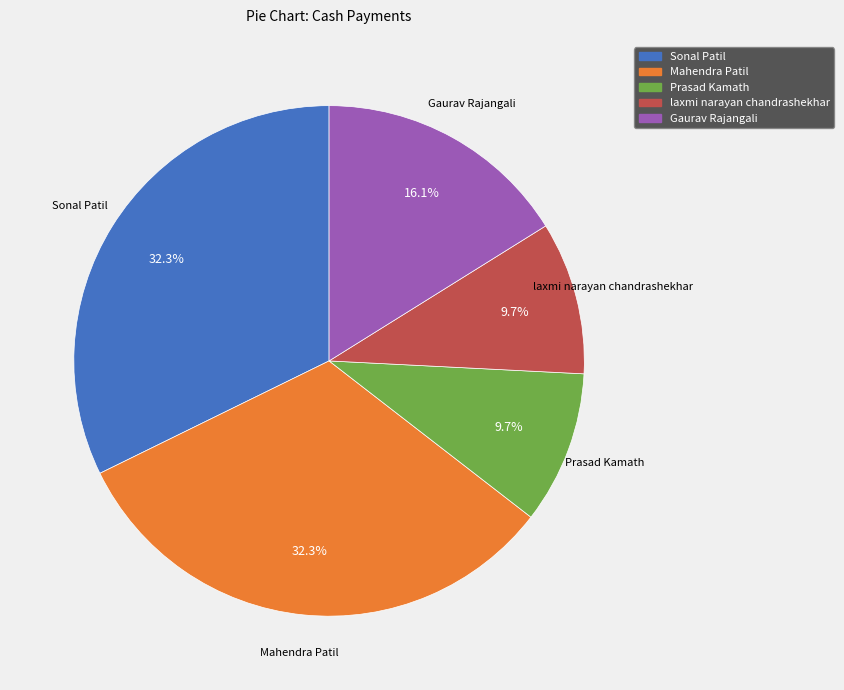

Does laxmi narayan chandrashekhar account for over 50% of the chart?

No